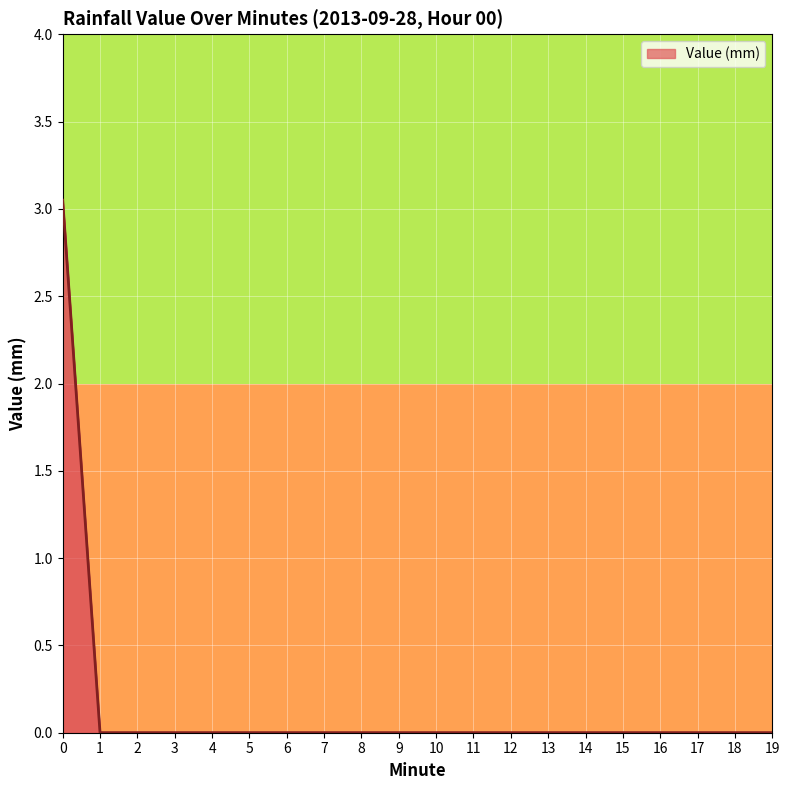

The chart shows a value of 0.0 at 3. True or false?

True